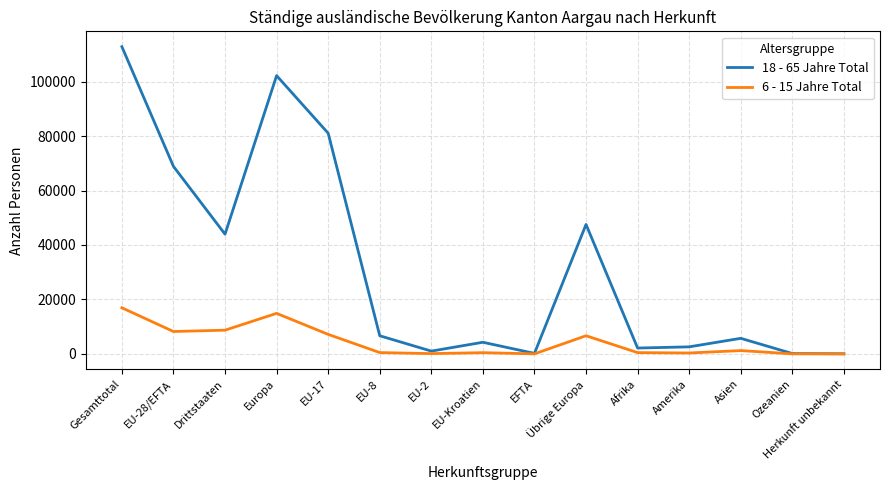

Which label corresponds to the largest value in the chart?

Gesamttotal